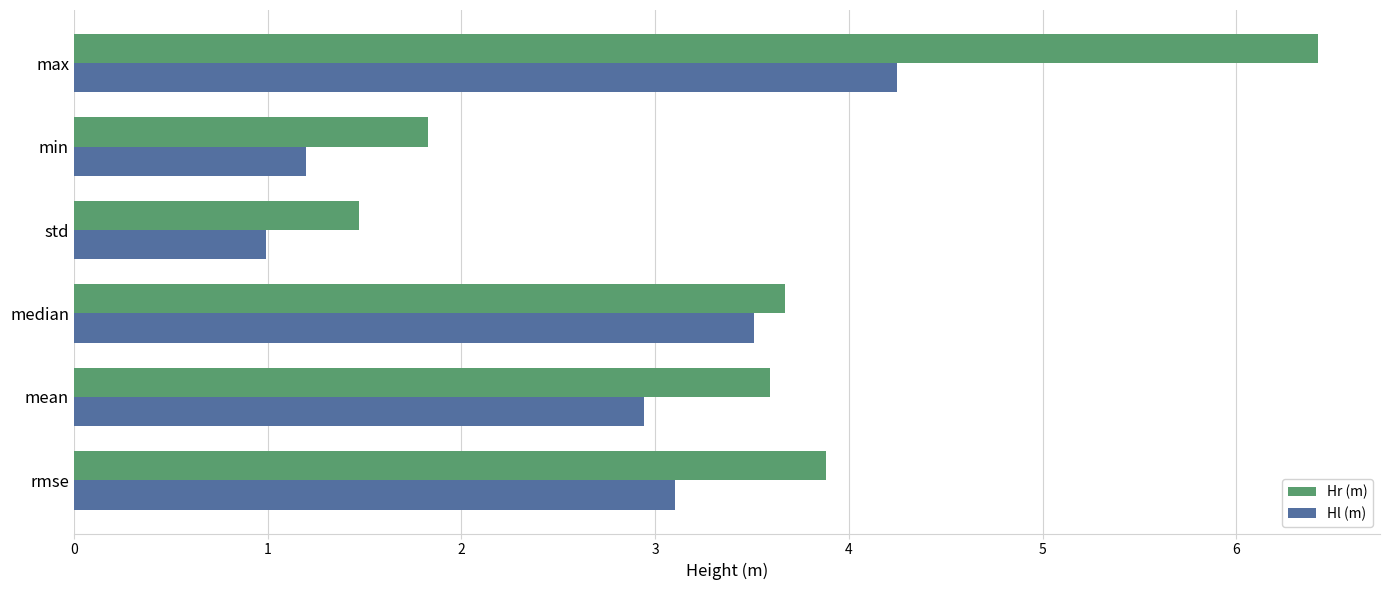

What is the difference between the Hl (m) values at median and min?

2.3